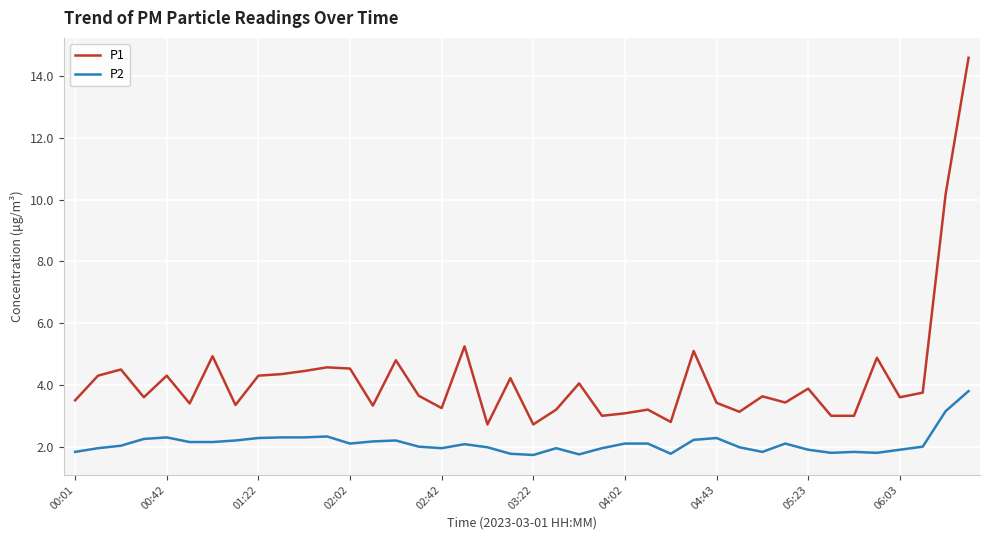

True or false: P1 and P2 cross at least once.

False